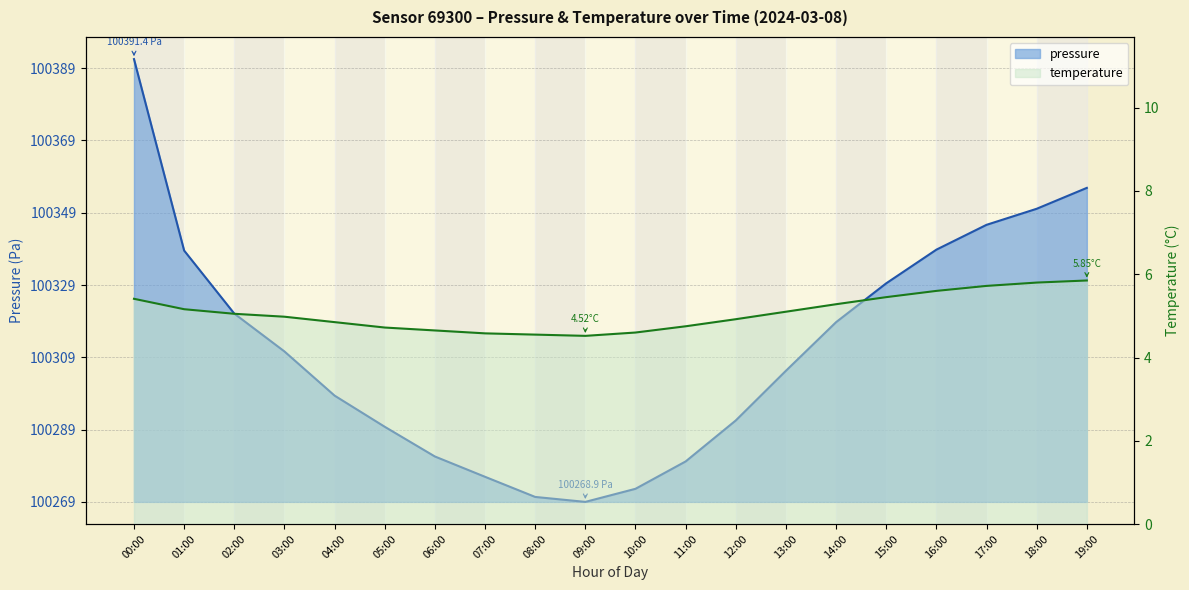

How many lines are shown in the chart?

2